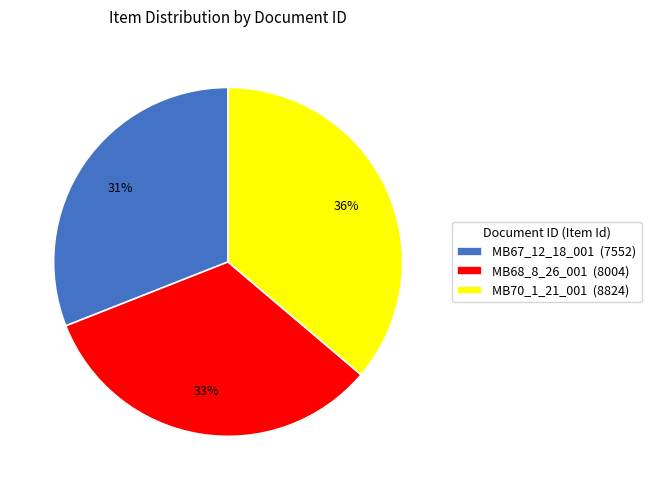

Which category has the biggest portion of the pie?

MB70_1_21_001